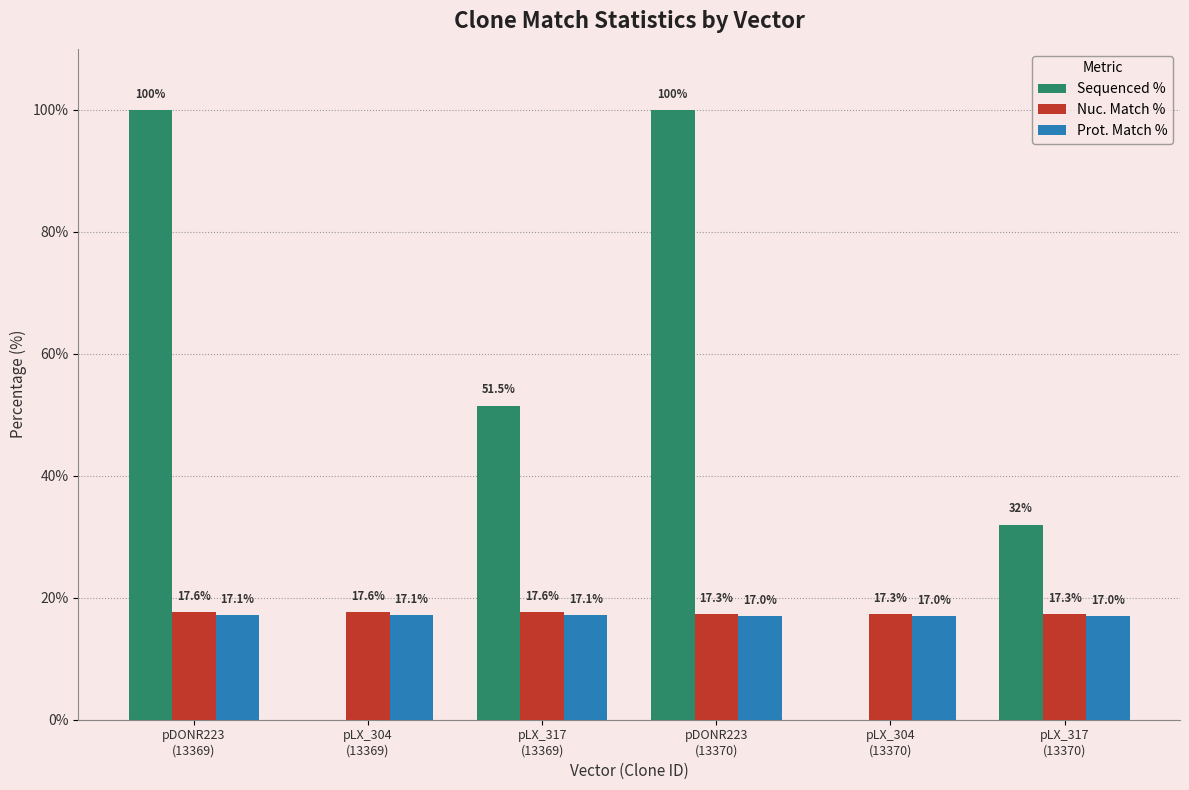

Is the value of Prot. Match % at pLX_304
(13370) greater than the value of Nuc. Match % at pLX_304
(13370)?

No